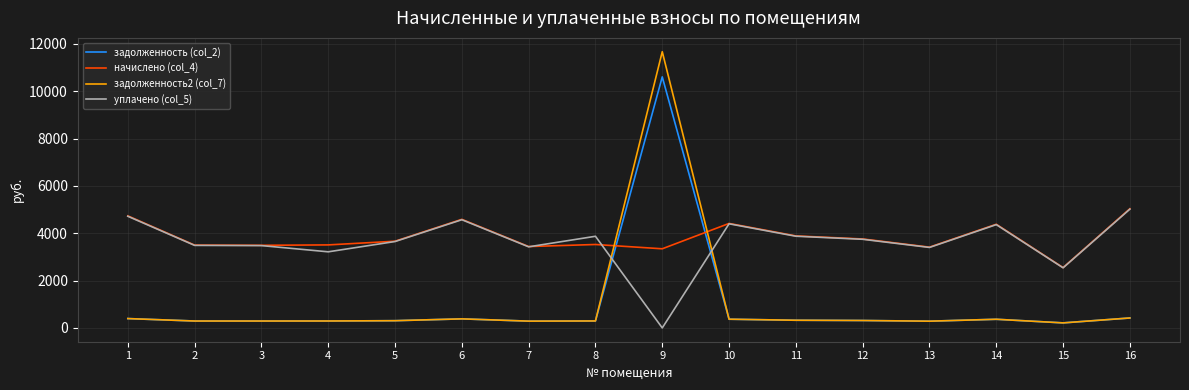

What is the total value across all series at 7?

7438.6